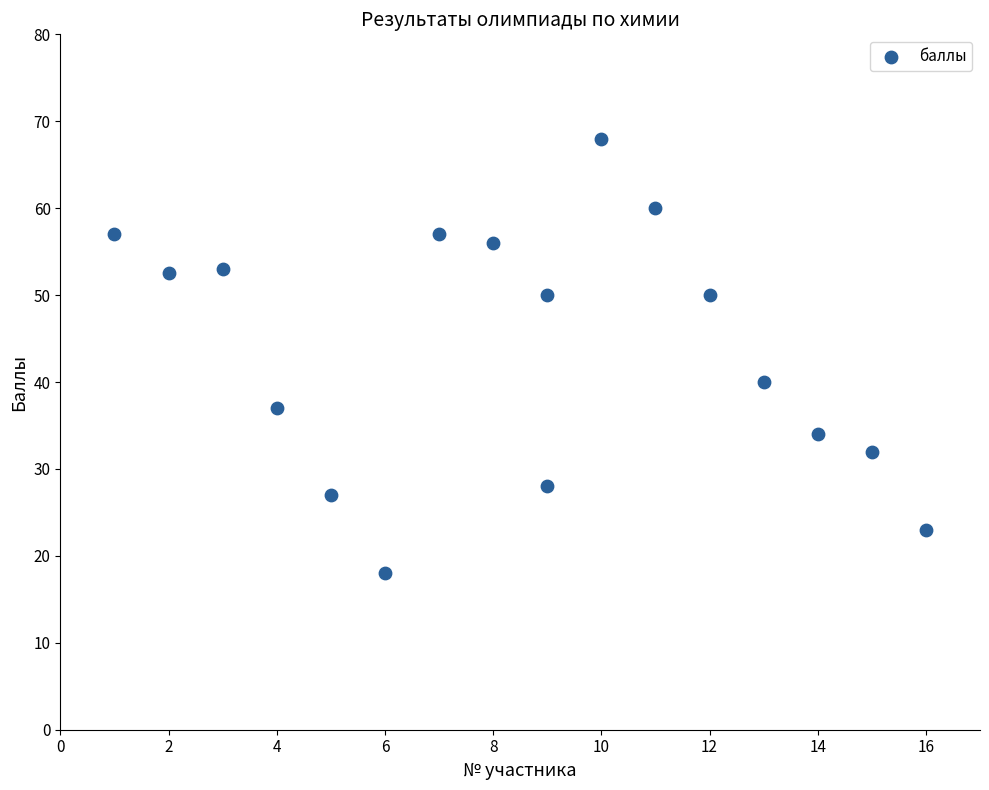

What Y value in the scatter plot is closest to 43?

40.0